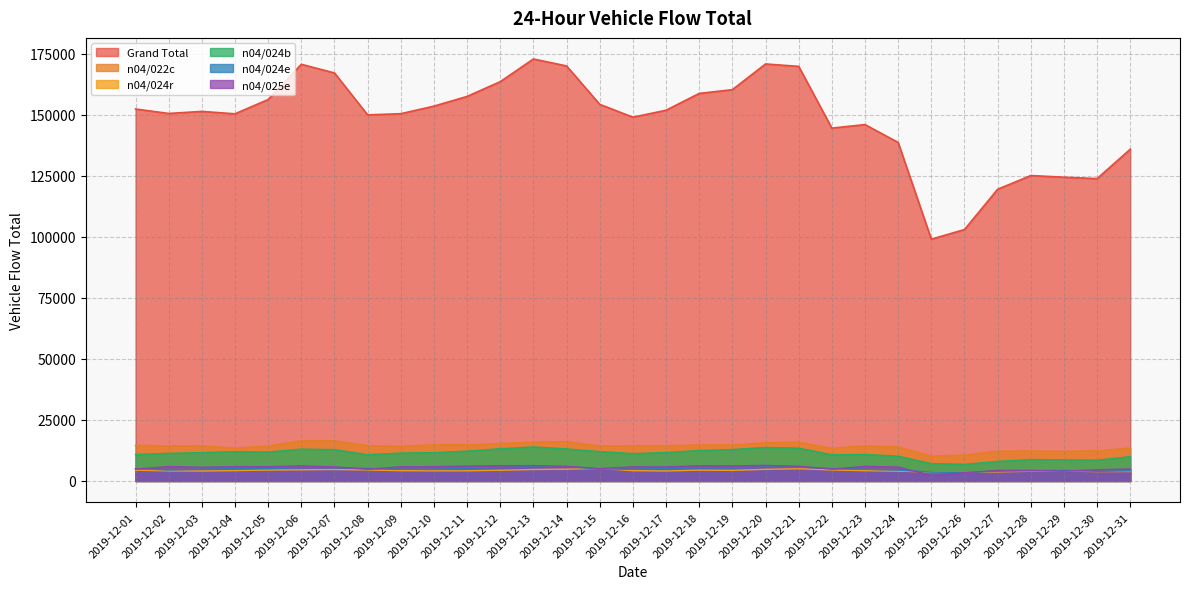

Count the number of categories in the chart.

31